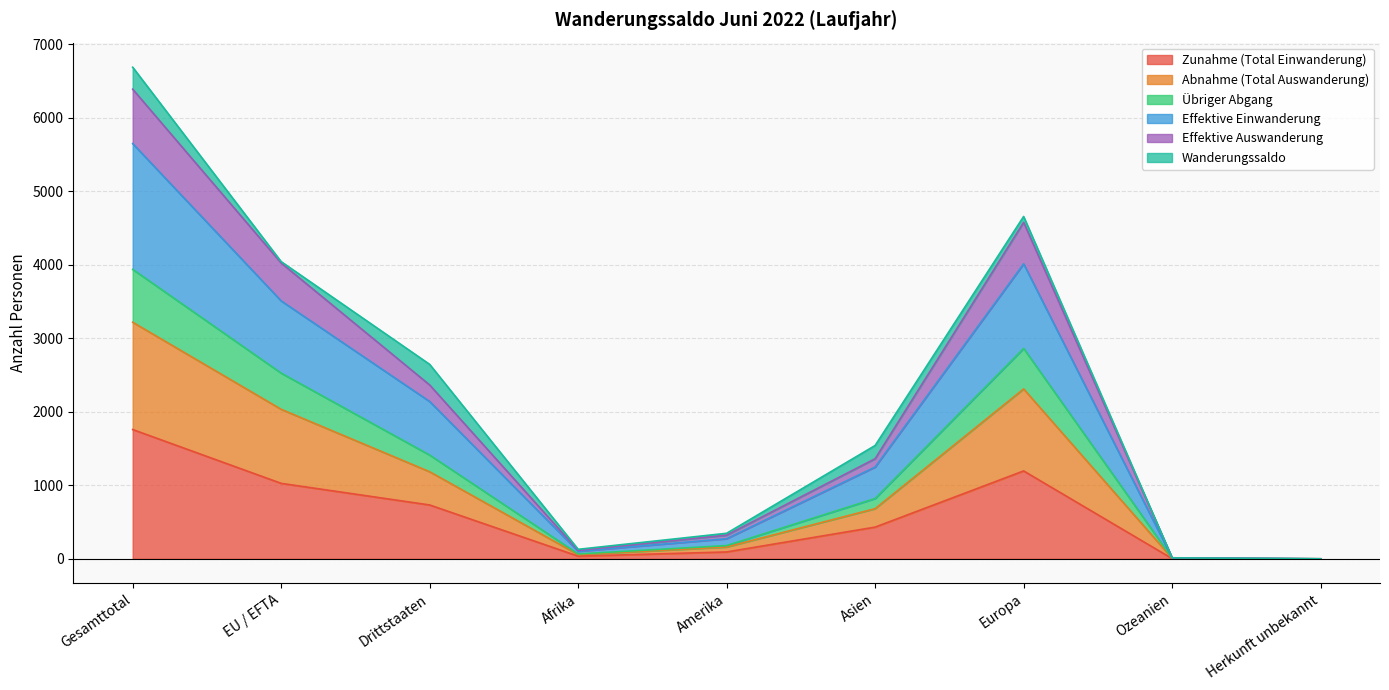

At which category does Effektive Auswanderung reach its first local peak?

Europa